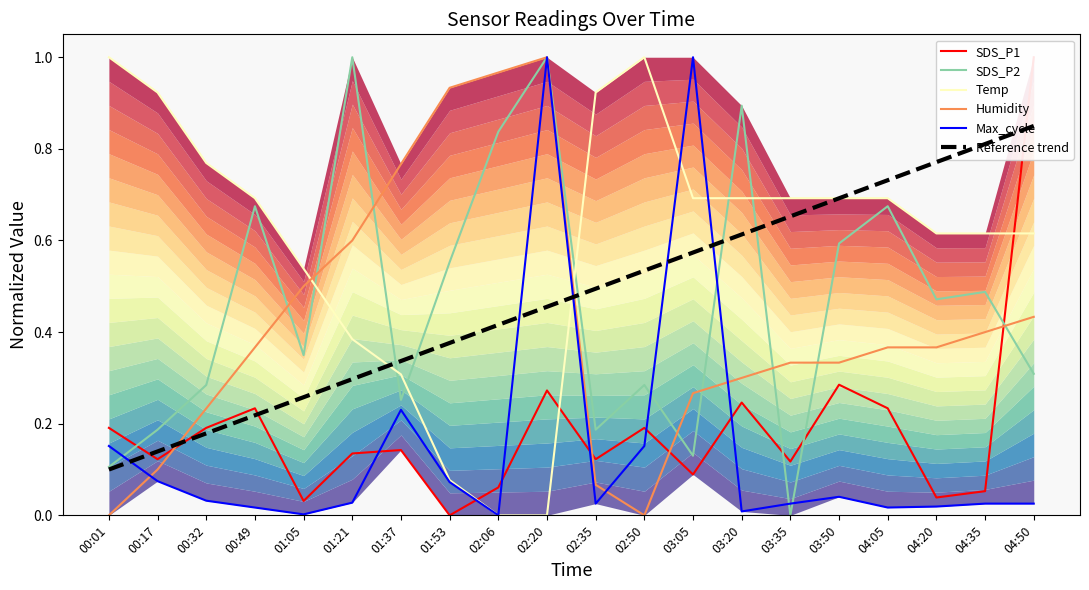

What is the label of the 1st point from the left?

00:01